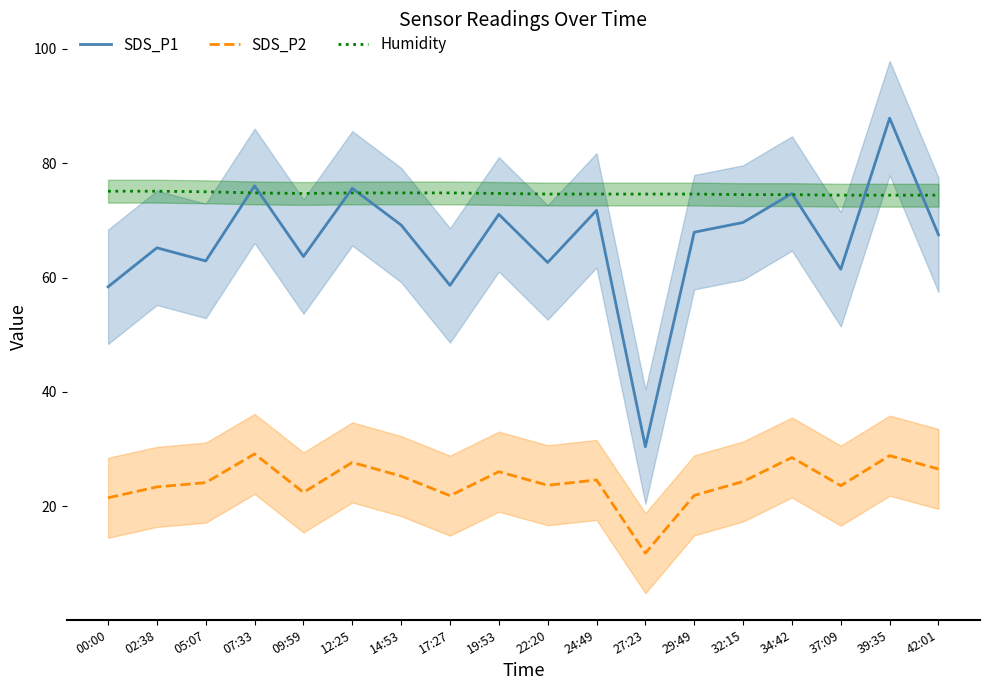

Reading left to right, what are all the values shown in this chart?

SDS_P1: 58.4	65.2	62.9	76.0	63.7	75.6	69.2	58.6	71.0	62.6	71.8	30.4	67.9	69.6	74.7	61.5	87.9	67.5
SDS_P2: 21.5	23.4	24.1	29.1	22.4	27.7	25.3	21.9	26.1	23.7	24.6	11.8	21.9	24.3	28.5	23.6	28.9	26.5
Humidity: 75.1	75.1	75.0	74.8	74.7	74.8	74.8	74.8	74.7	74.6	74.6	74.6	74.6	74.5	74.5	74.4	74.4	74.4